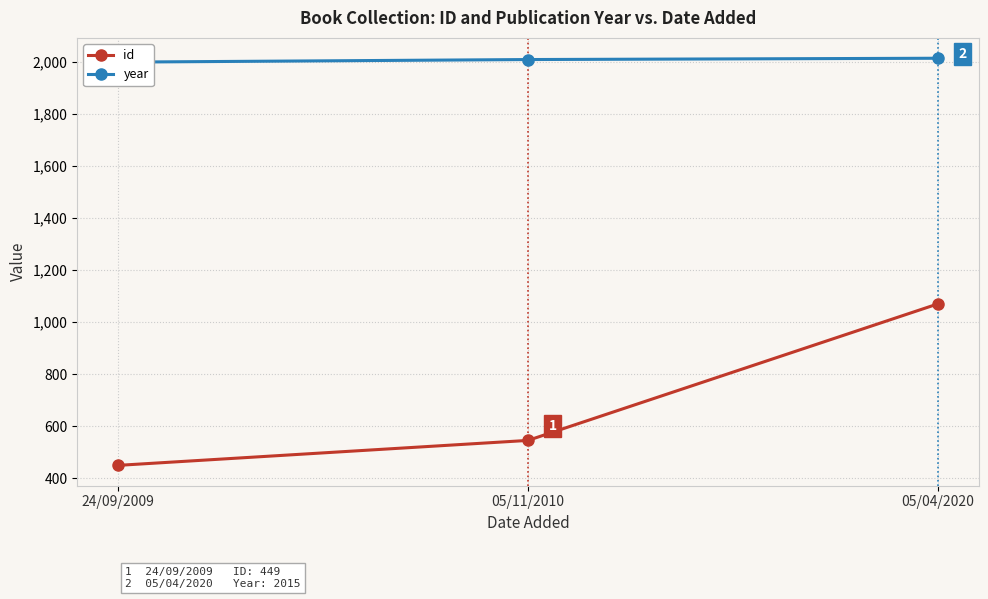

What is the difference between the highest and lowest values at 05/11/2010?

1465